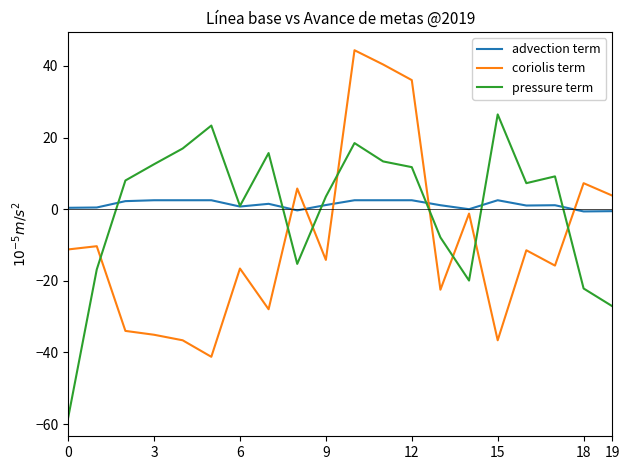

How many times do pressure term and coriolis term cross each other?

8